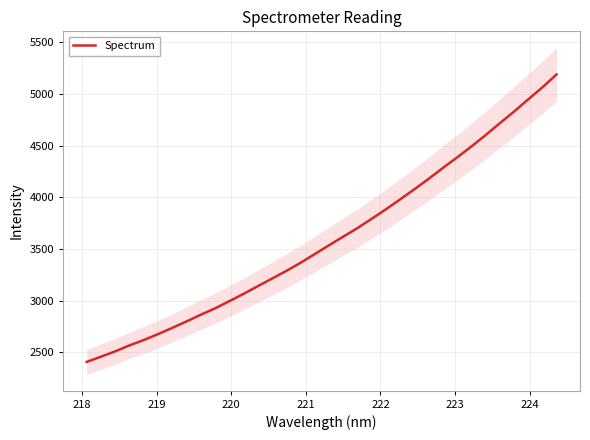

What is the highest value of the Spectrum series?

5188.5